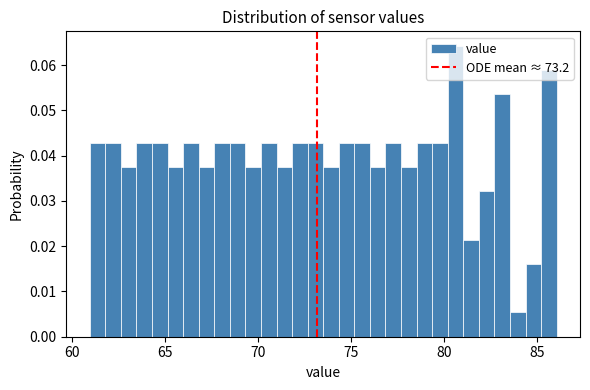

Around what value on the x-axis is the tallest bar? Give the approximate position of its centre, as read against the axis.

80.5